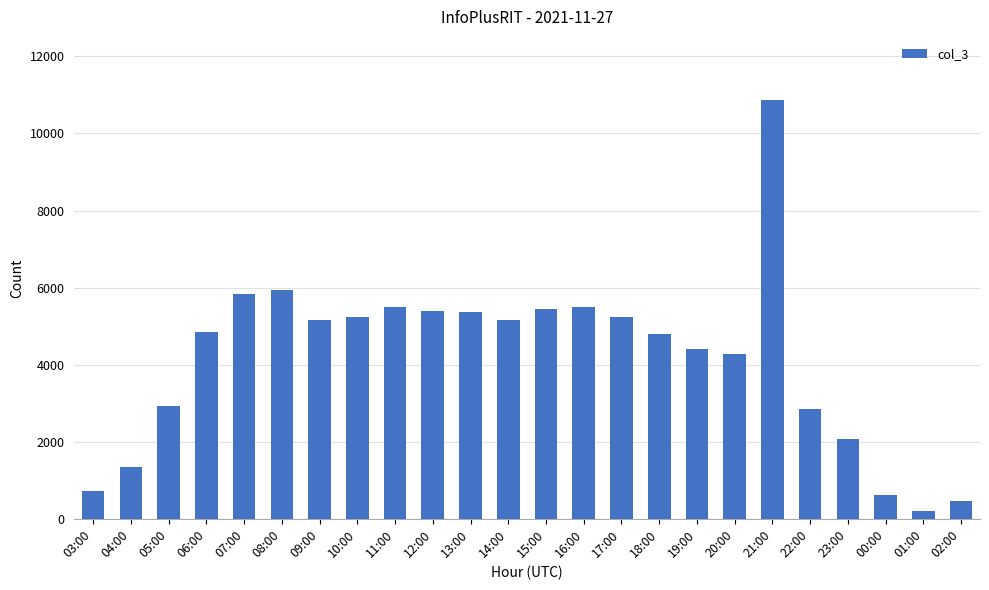

Count the number of data series in this chart.

1